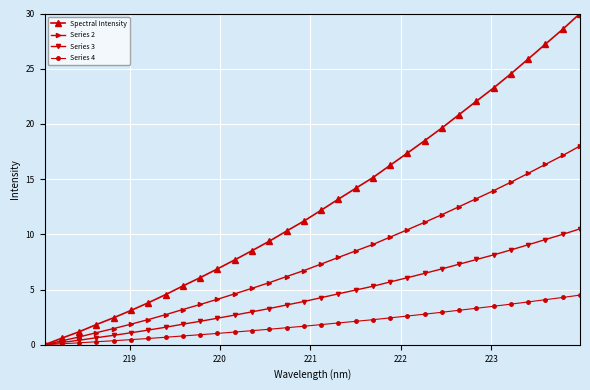

Which series has the widest spread of values?

Spectral Intensity